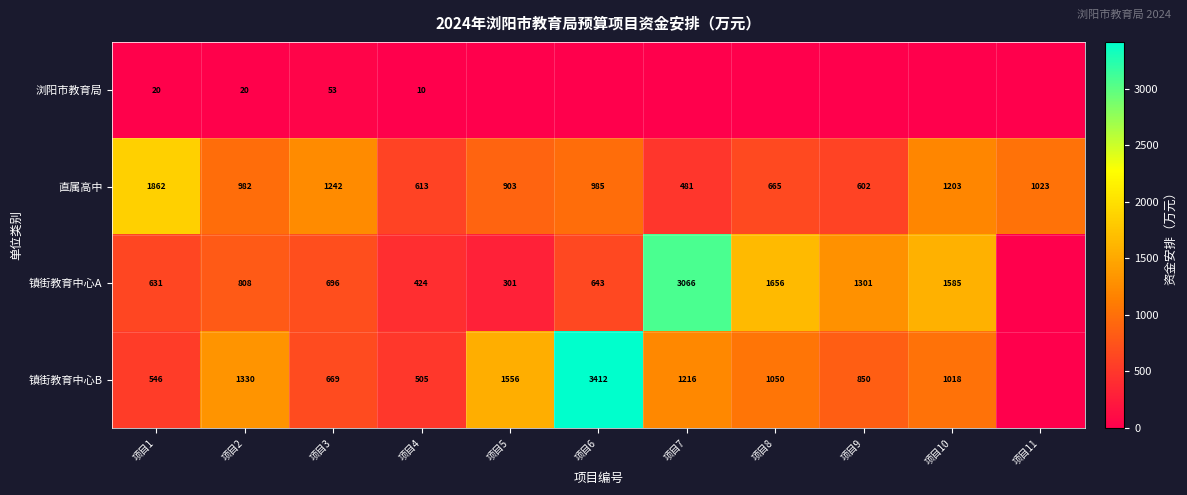

What is the difference between the 镇街教育中心B values at 项目4 and 项目8?

545